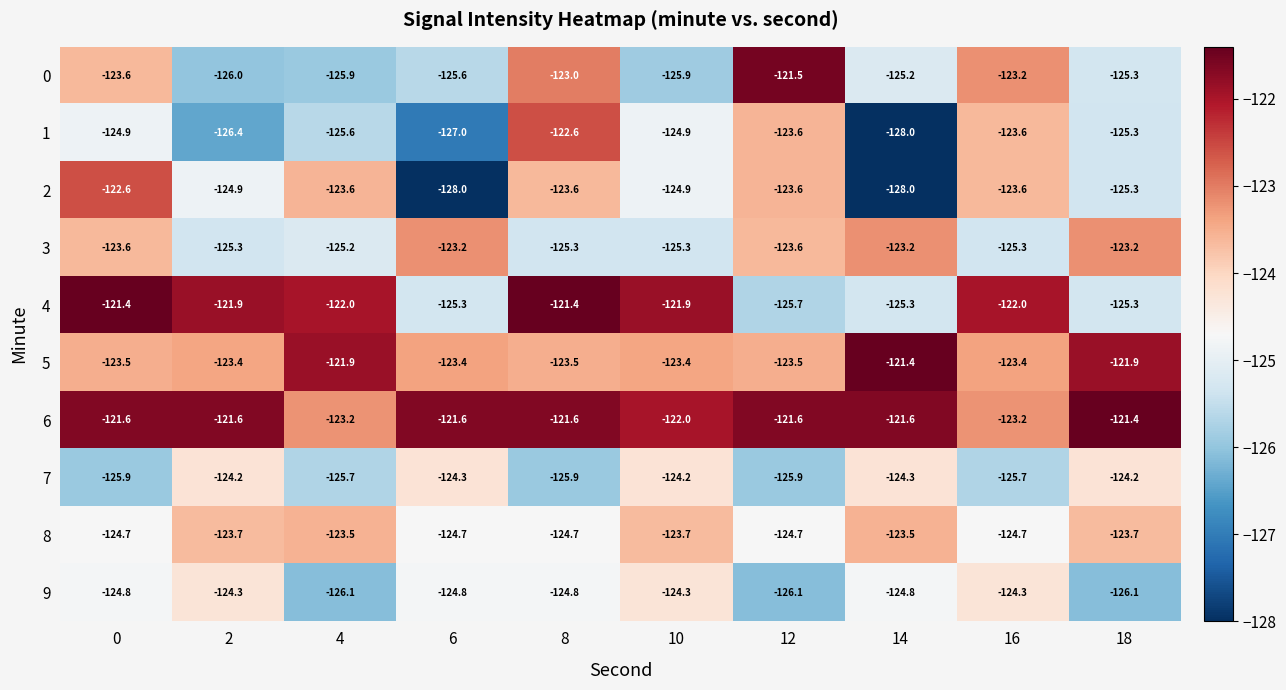

What is the difference between the maximum and minimum values in the 9 series?

1.8